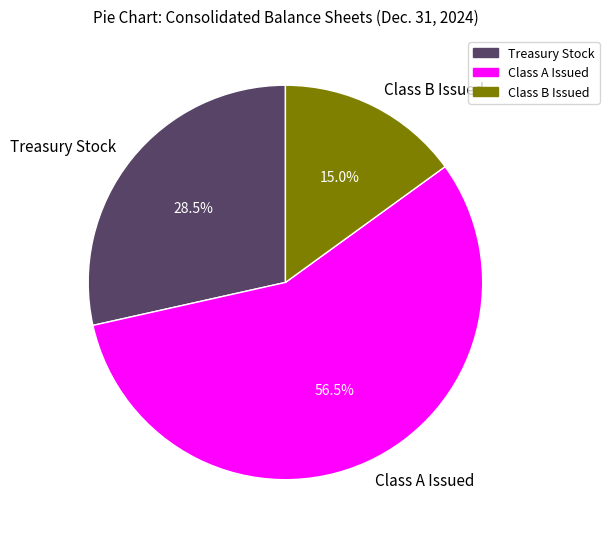

The Class A Issued slice represents 28% of the pie. True or false?

False